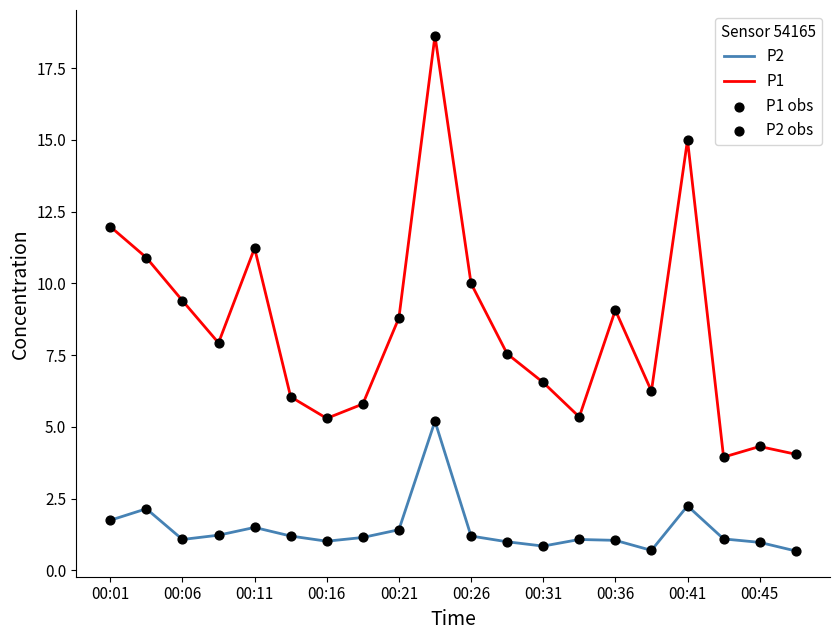

Which series has the largest total across all categories?

P1